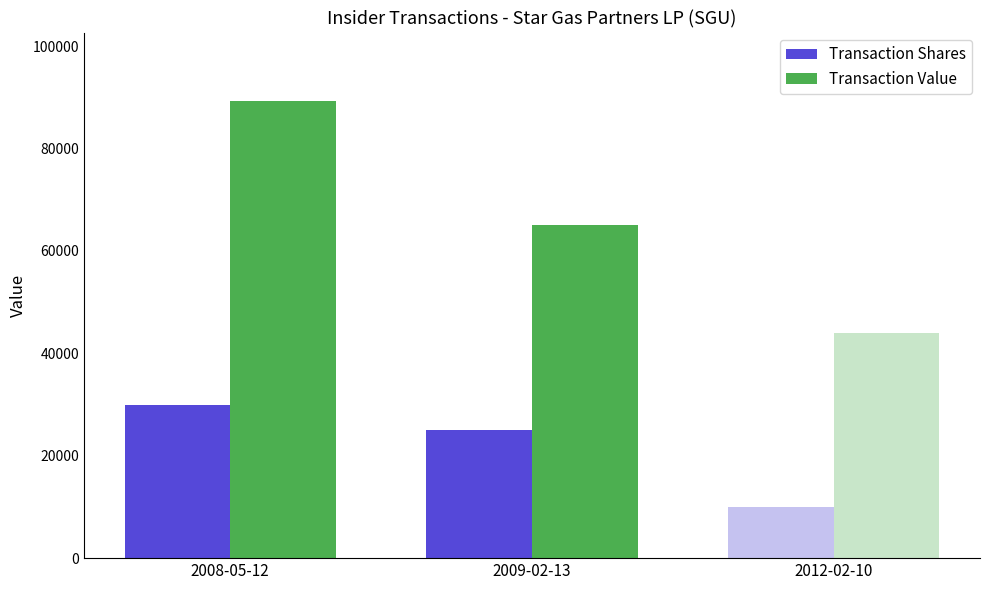

Is the value of Transaction Shares at 2008-05-12 greater than the value of Transaction Value at 2012-02-10?

No